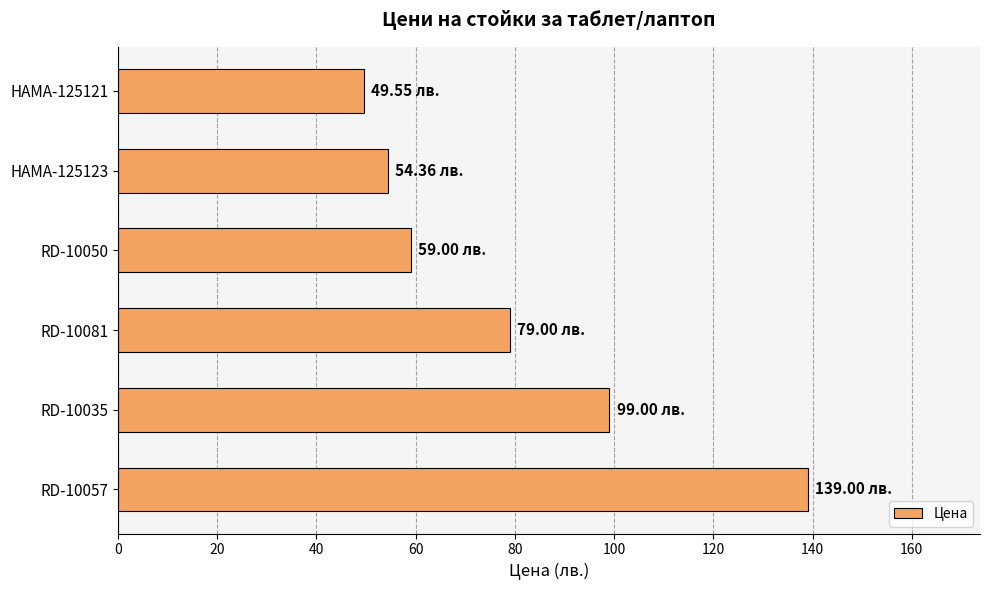

What is the maximum value shown in the chart?

139.0